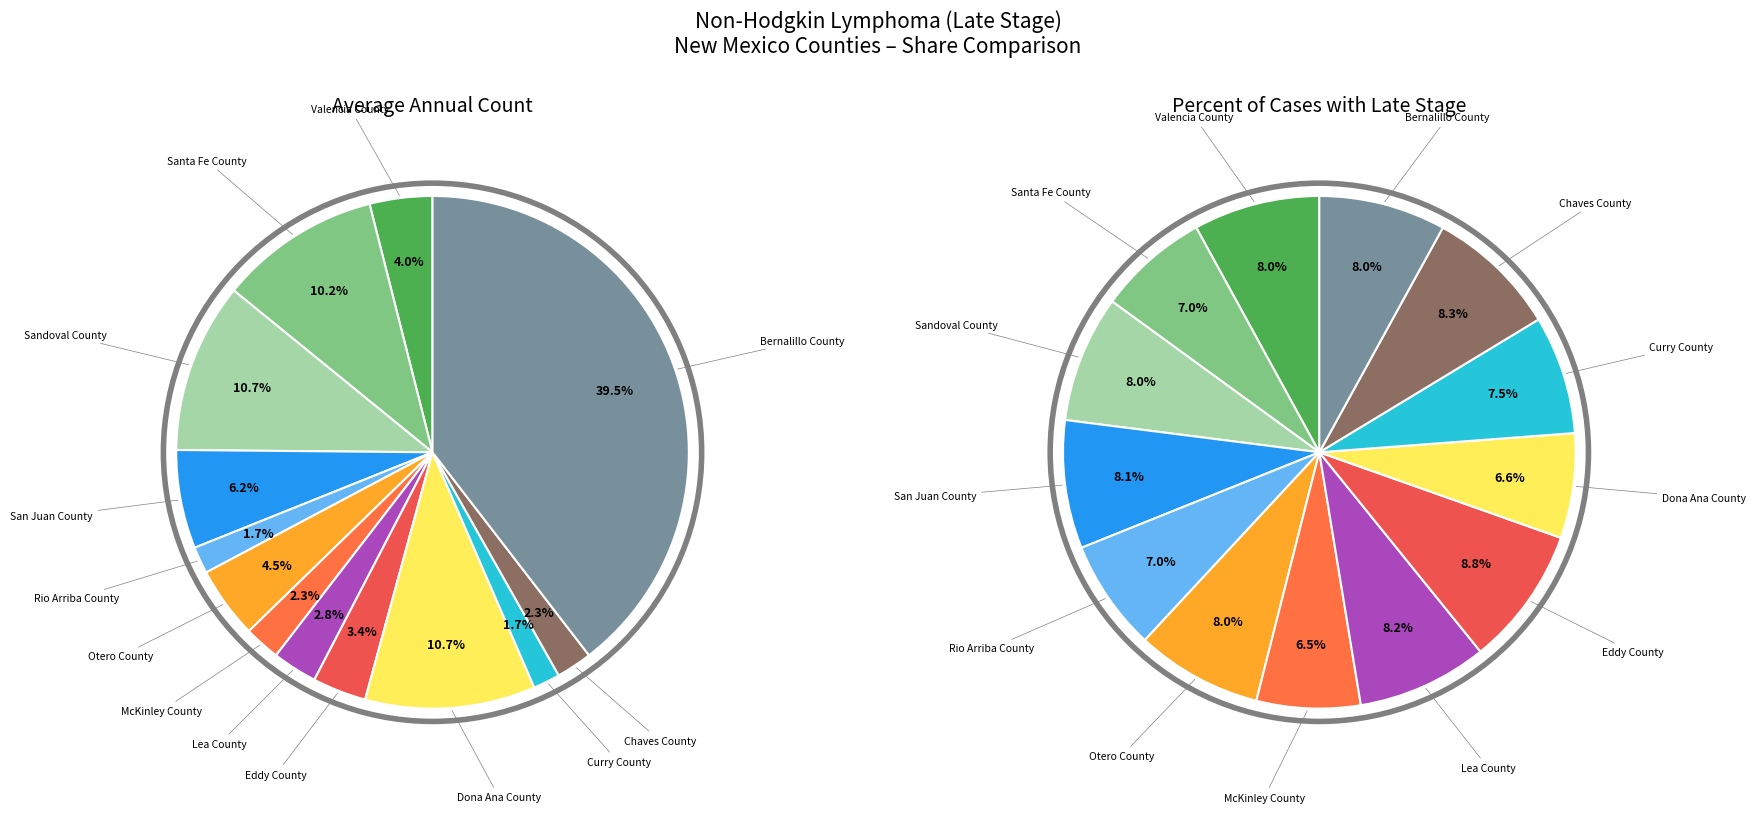

Between Otero County and Eddy County, which is larger?

Otero County